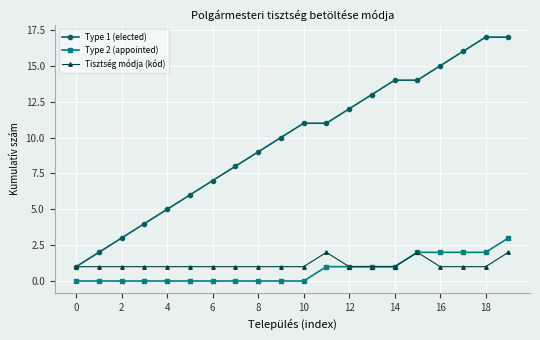

Reading left to right, what are all the values shown in this chart?

Type 1 (elected): 1	2	3	4	5	6	7	8	9	10	11	11	12	13	14	14	15	16	17	17
Type 2 (appointed): 0	0	0	0	0	0	0	0	0	0	0	1	1	1	1	2	2	2	2	3
Tisztség módja (kód): 1	1	1	1	1	1	1	1	1	1	1	2	1	1	1	2	1	1	1	2